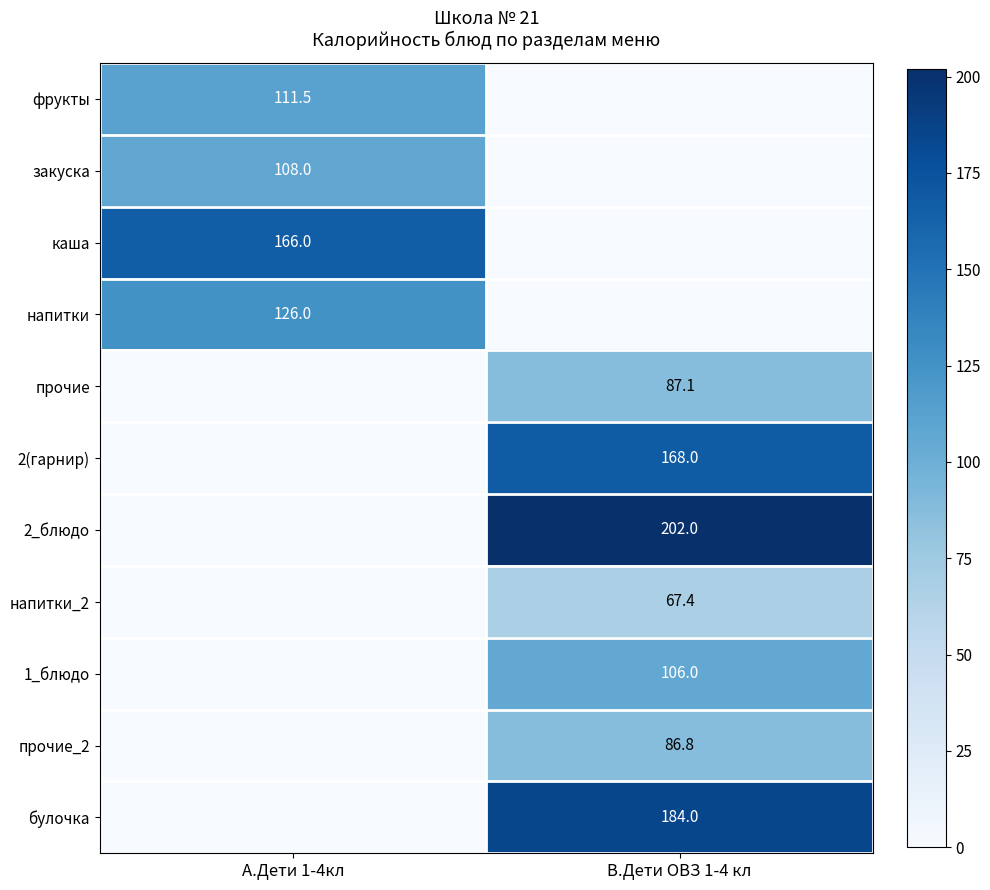

What is the total value across all series at А.Дети 1-4кл?

511.5